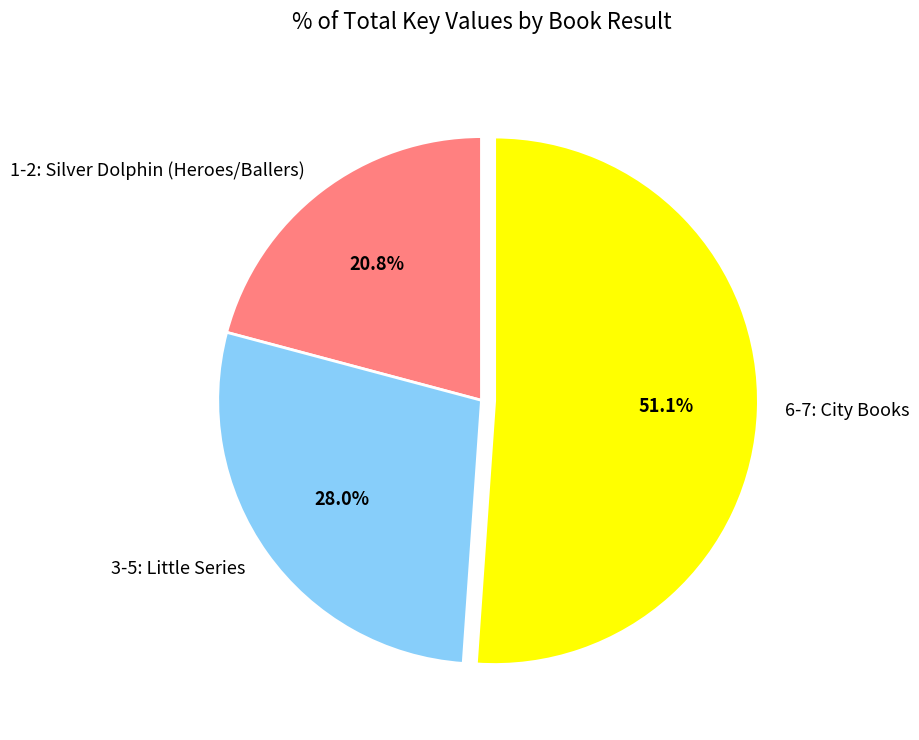

Is there a majority slice in this chart?

Yes